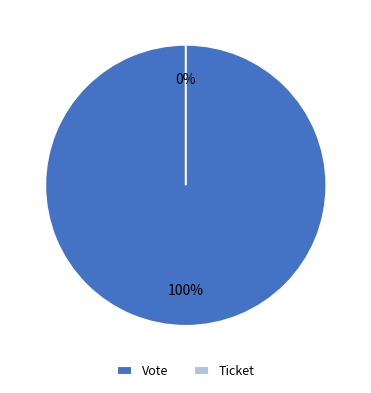

Is it true that Vote is 100% of the pie?

True